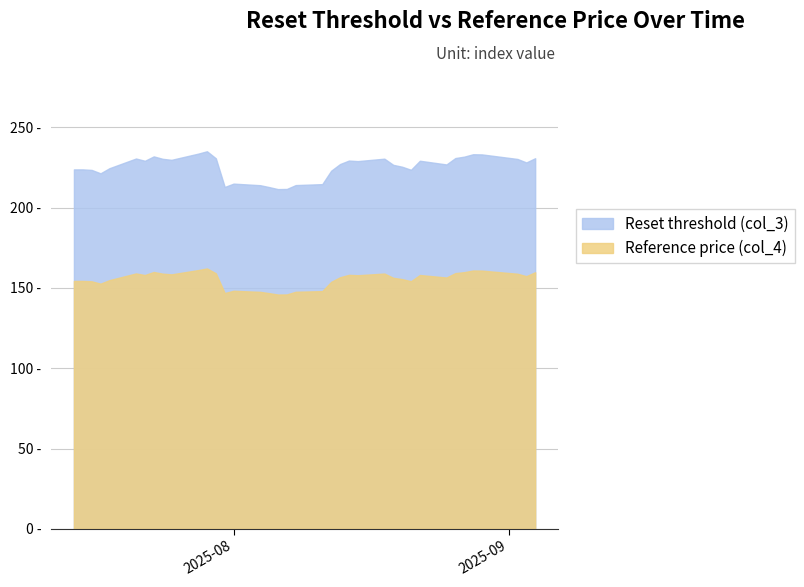

What is the minimum value shown in the chart?

145.8